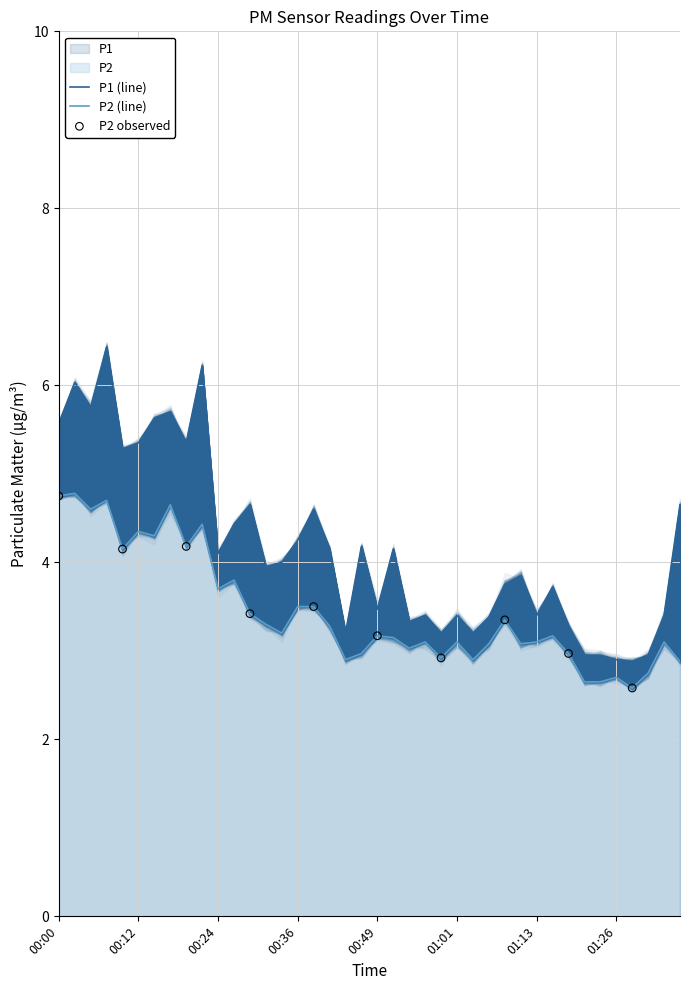

At how many categories does at least one series exceed 4?

19